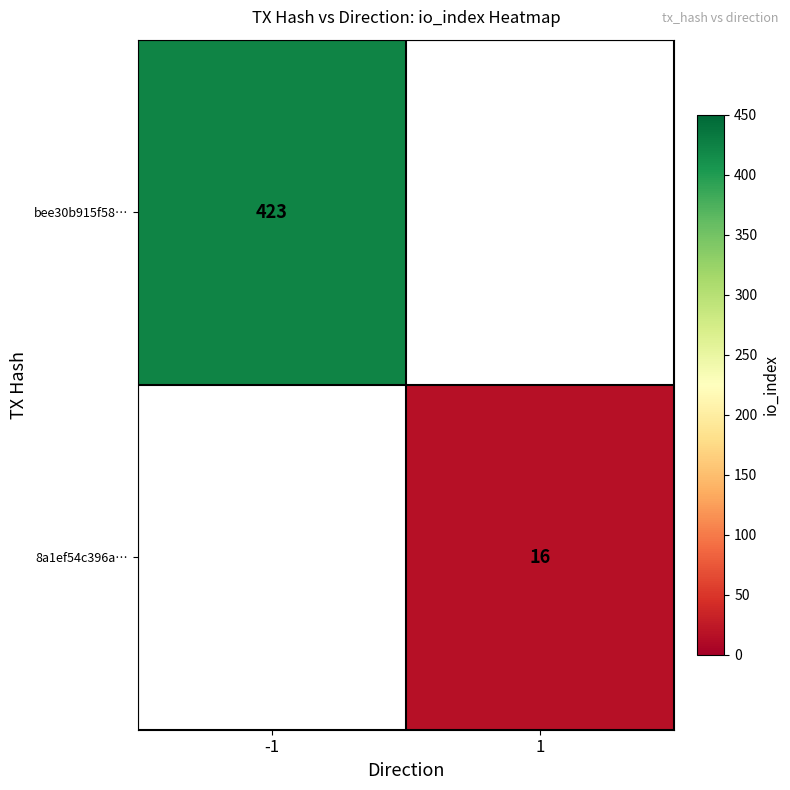

True or false: 8a1ef54c396a… has a value of 16 at 1.

True